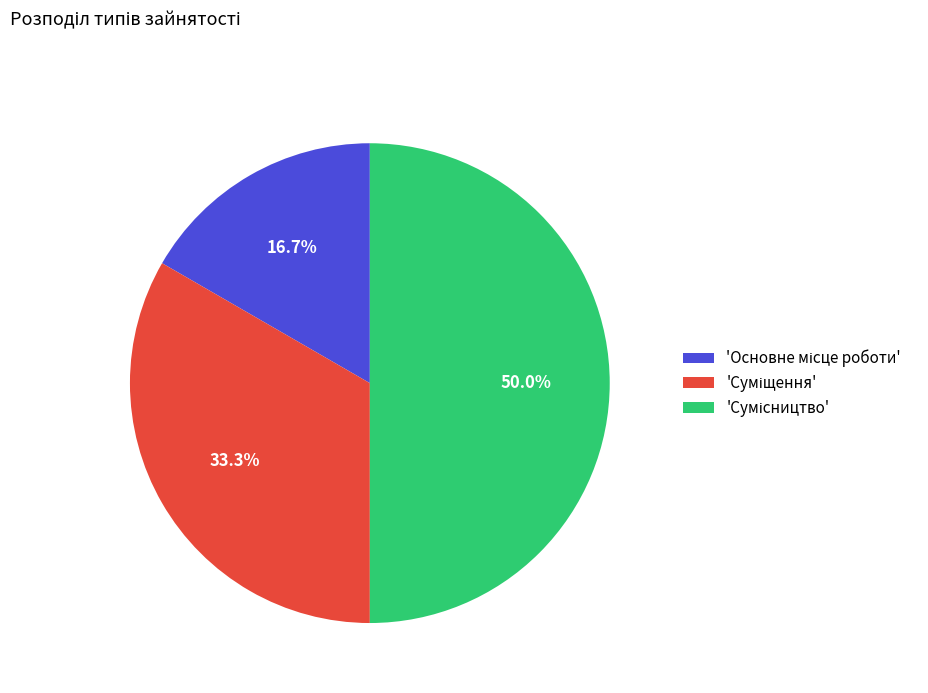

Is there a majority slice in this chart?

No